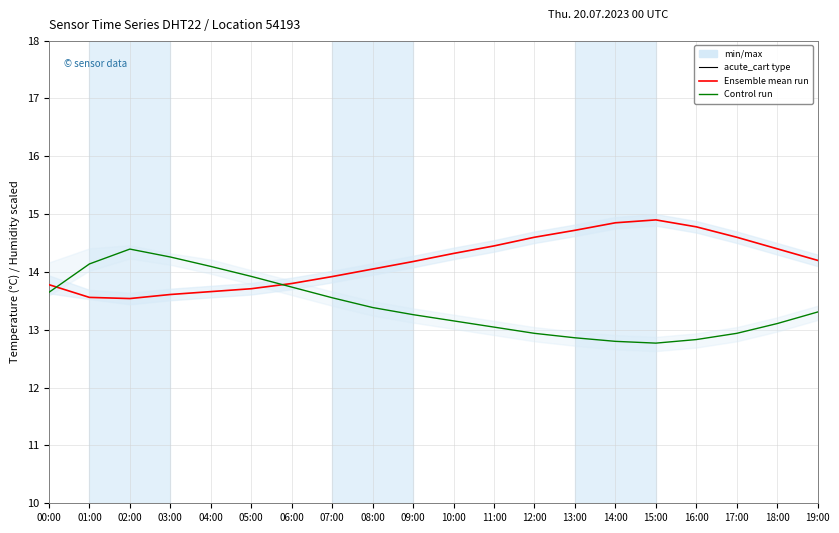

Does the chart have visible grid lines?

Yes